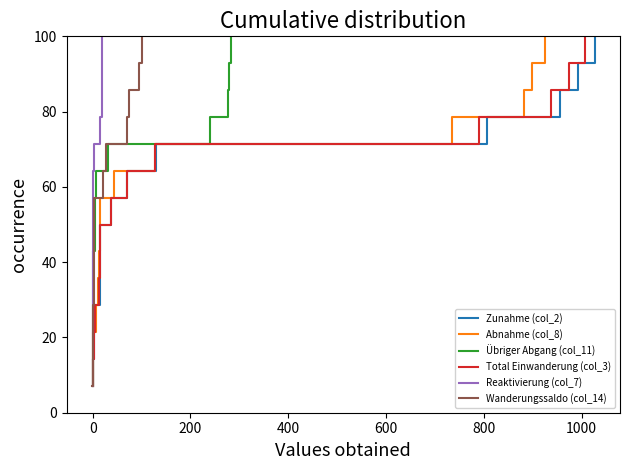

How many series are shown in this chart?

6